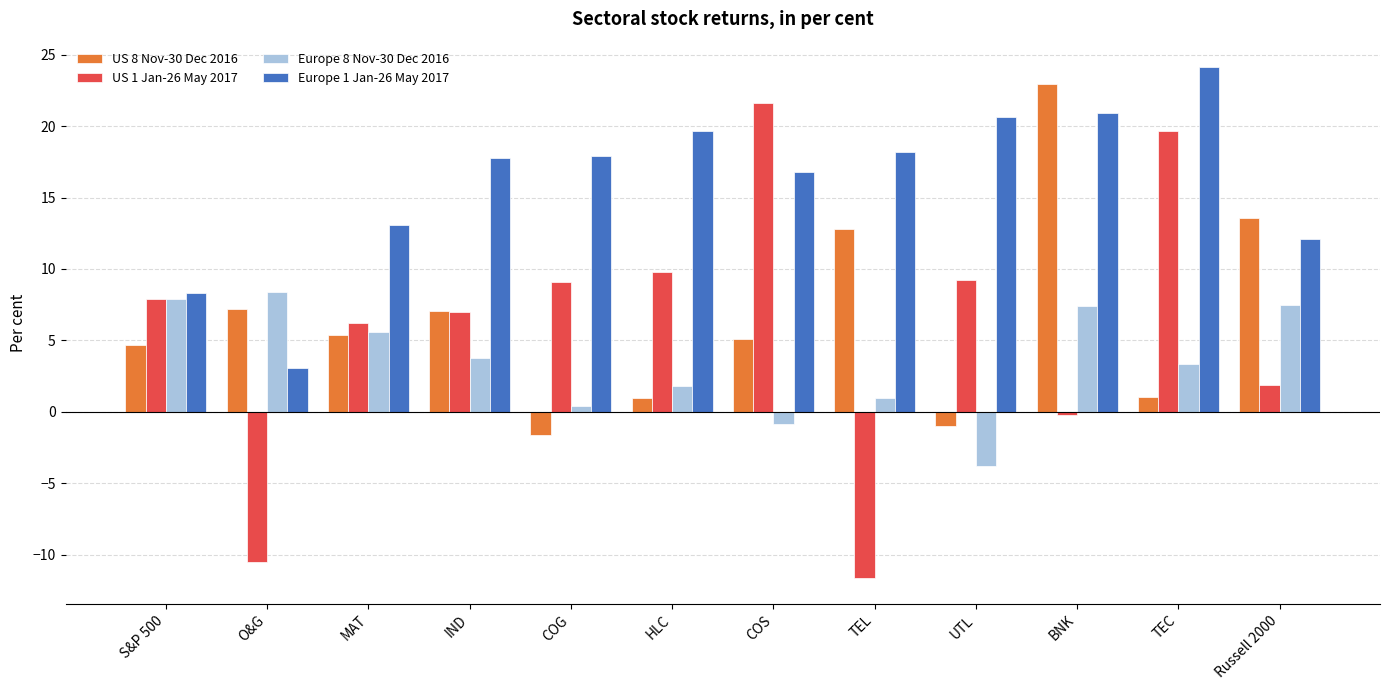

Are the bars grouped side by side (vs. stacked)?

Yes